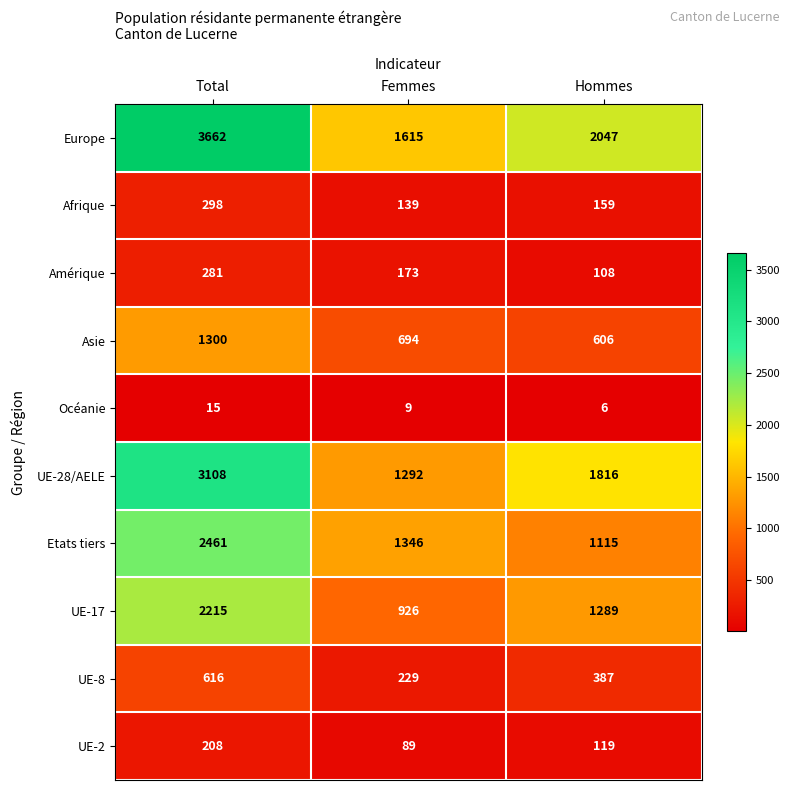

Is it true that Océanie equals 6 at Hommes?

True